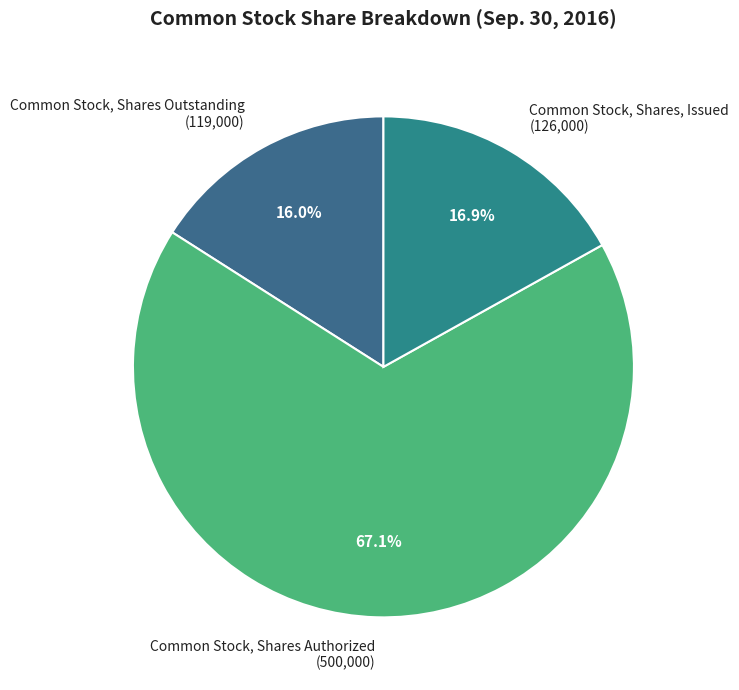

To the nearest percent, what percentage of the pie is Common Stock, Shares Authorized?

67%